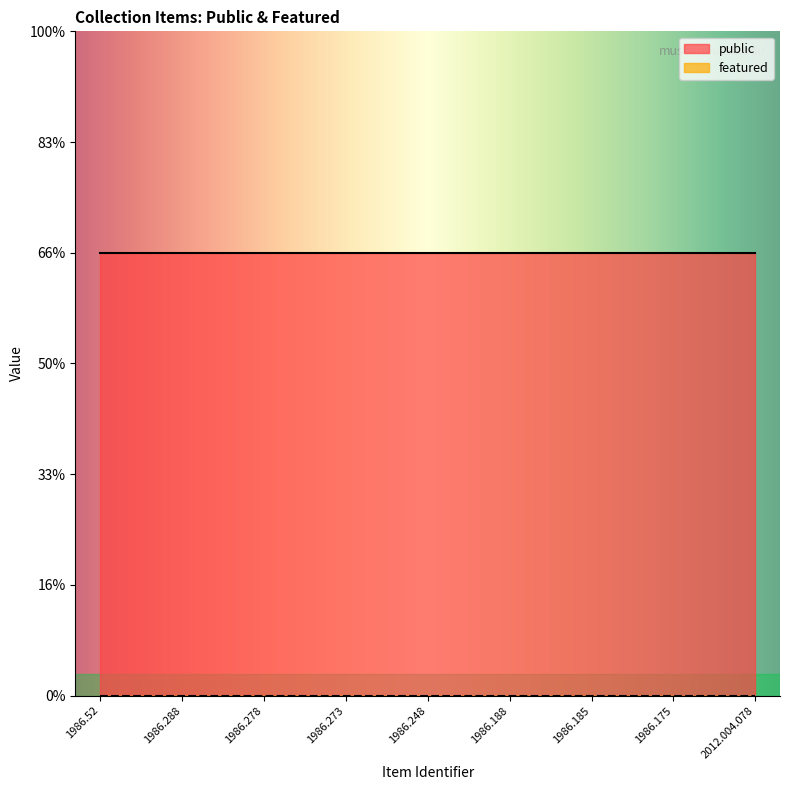

List the series in order of their overall mean, highest first.

public, featured